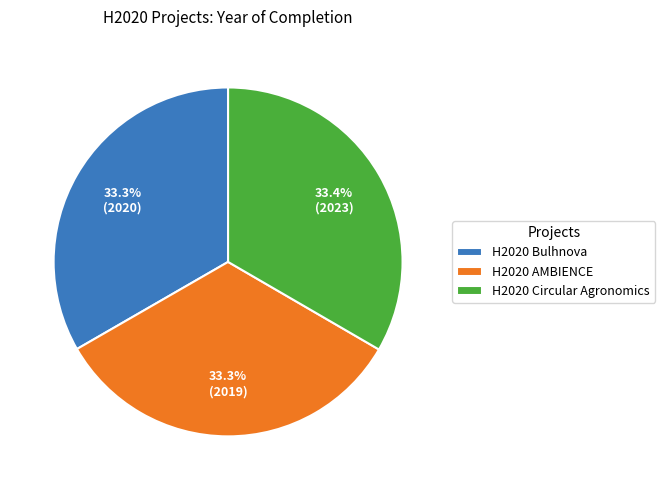

Approximately how many times larger is the value at H2020 AMBIENCE compared to H2020 Circular Agronomics?

1.0